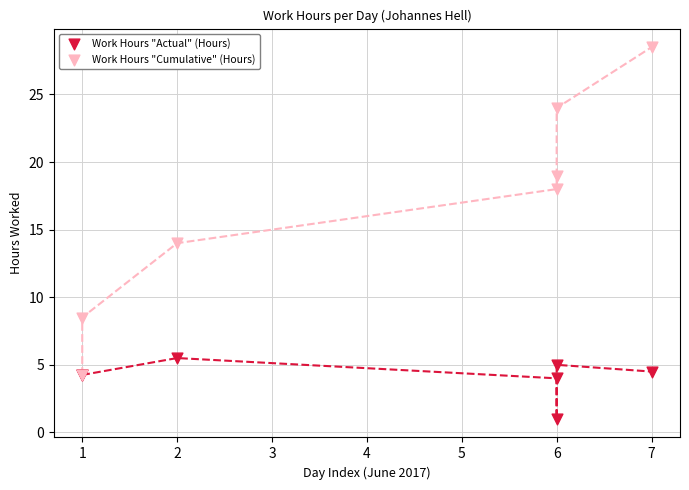

Which series has the largest Y range (max minus min)?

Work Hours "Cumulative" (Hours)